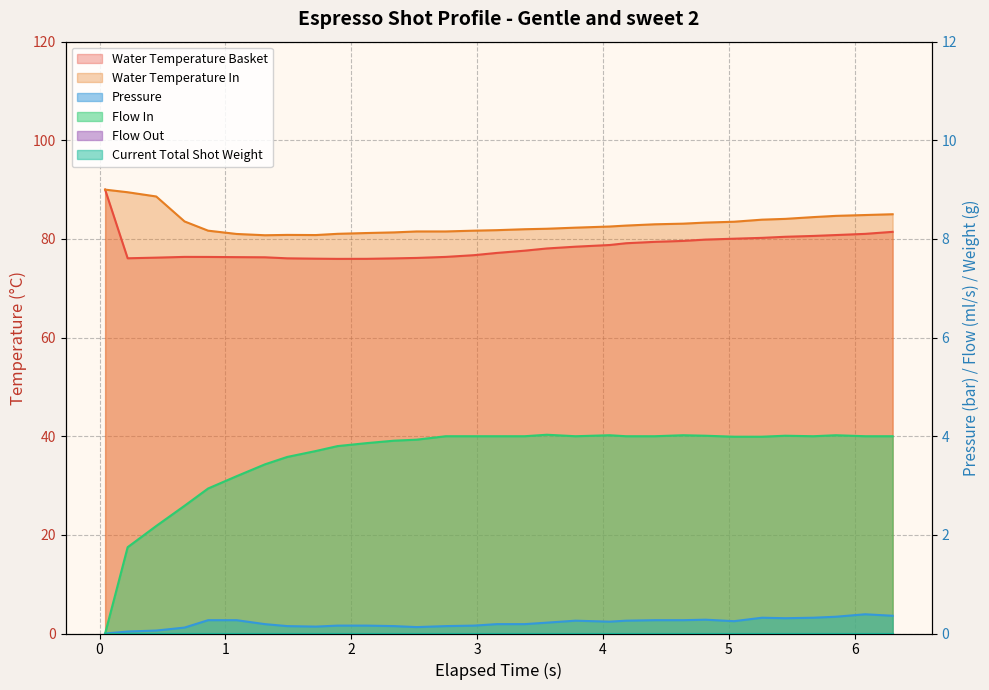

Is it true that flow_in equals 2.2 at 7?

False